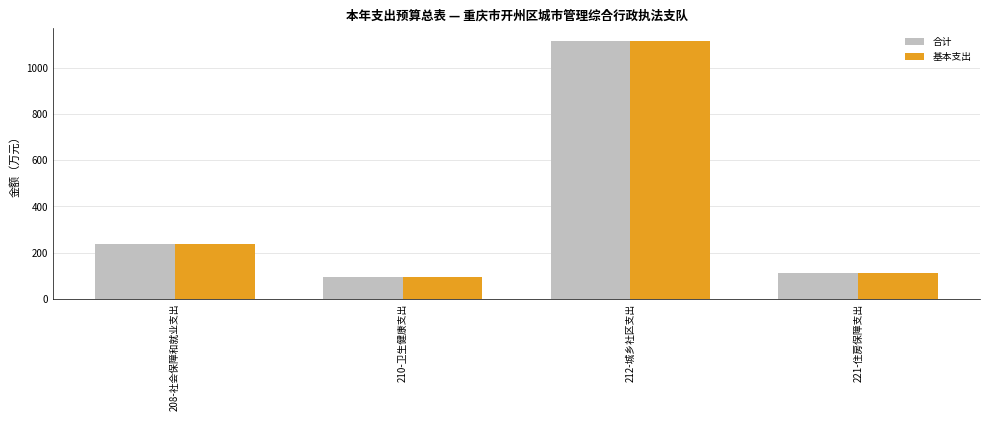

What position from the right is 221-住房保障支出?

1